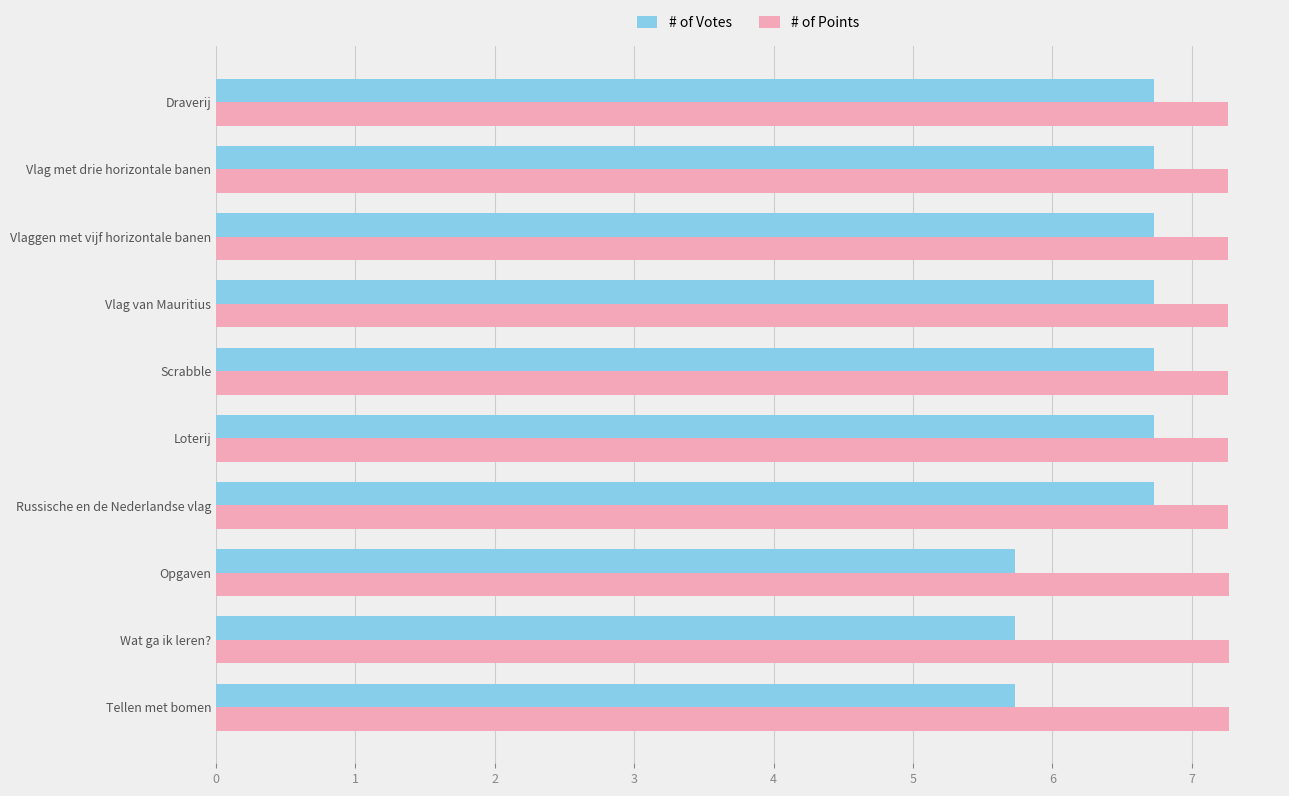

List the series in order of their overall mean, lowest first.

# of Votes, # of Points